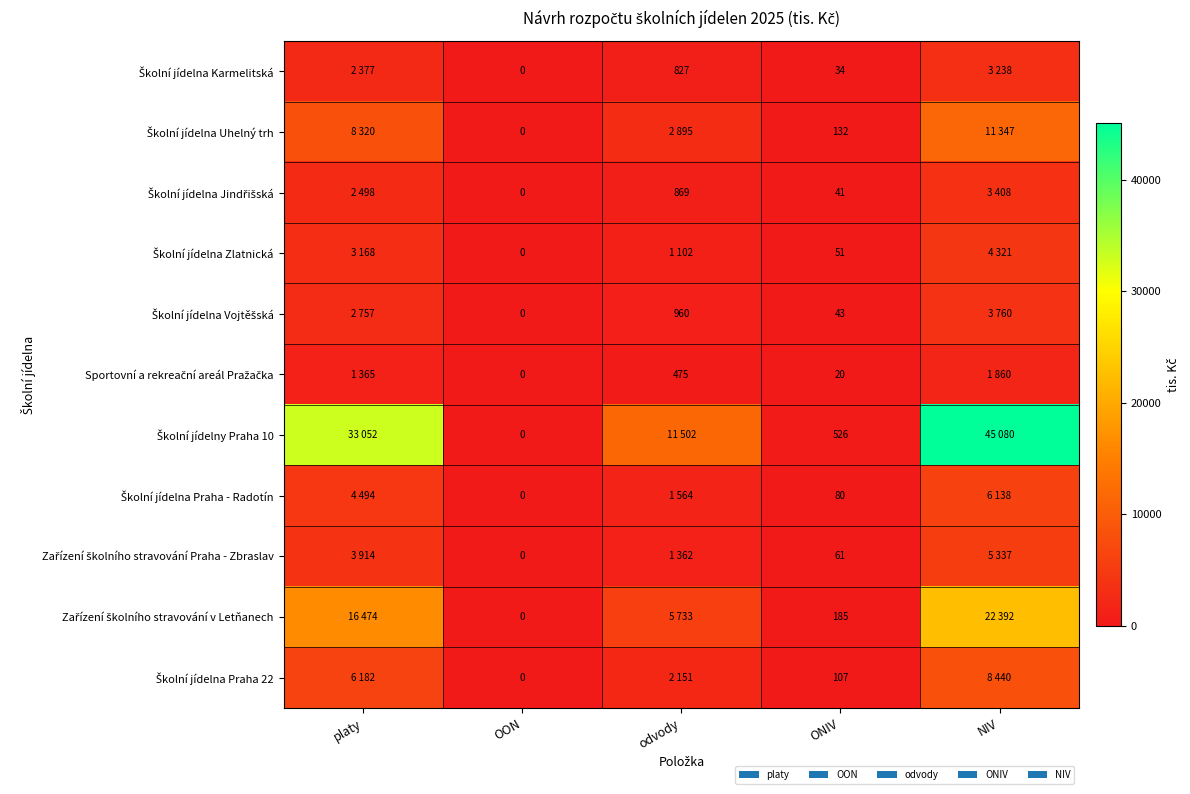

At which label does Školní jídelna Jindřišská first exceed 869?

platy